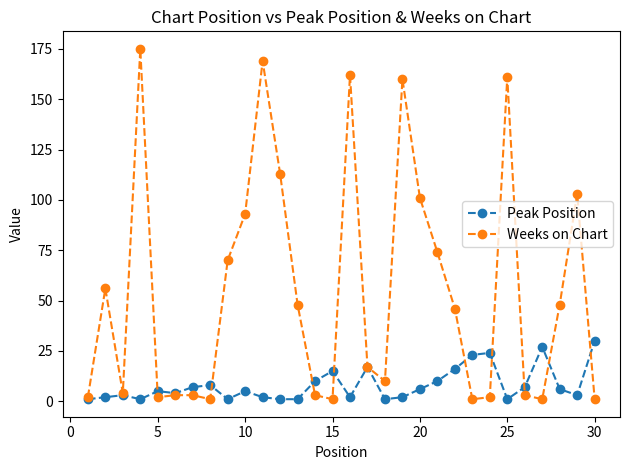

How many interior local valleys does the Weeks on Chart series have?

7